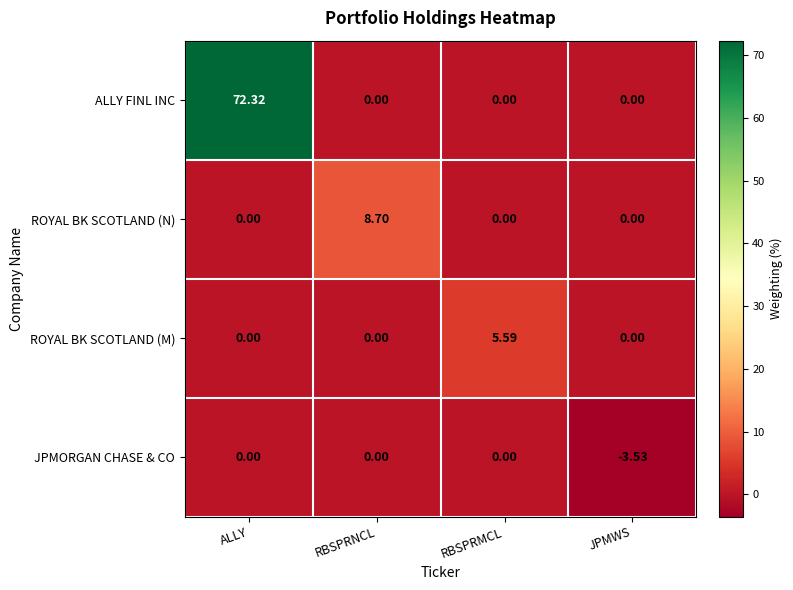

How many positive values does the ALLY FINL INC series have?

1